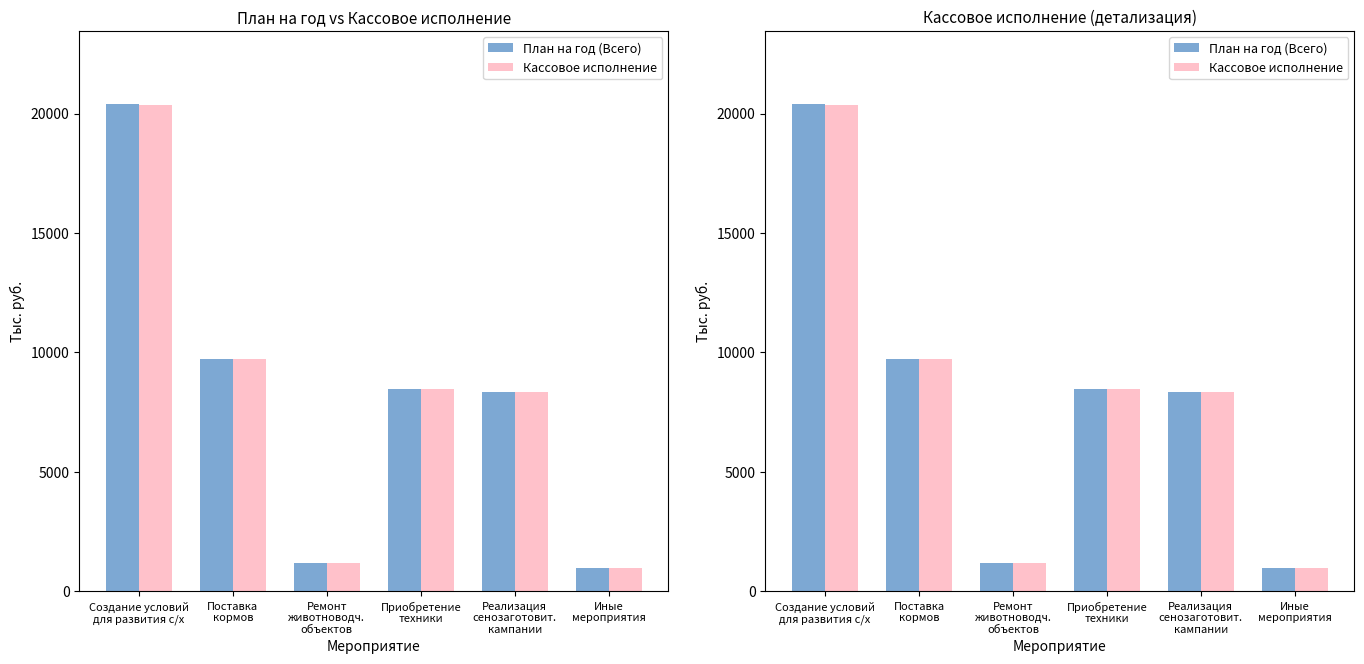

Are the bars grouped side by side (vs. stacked)?

Yes